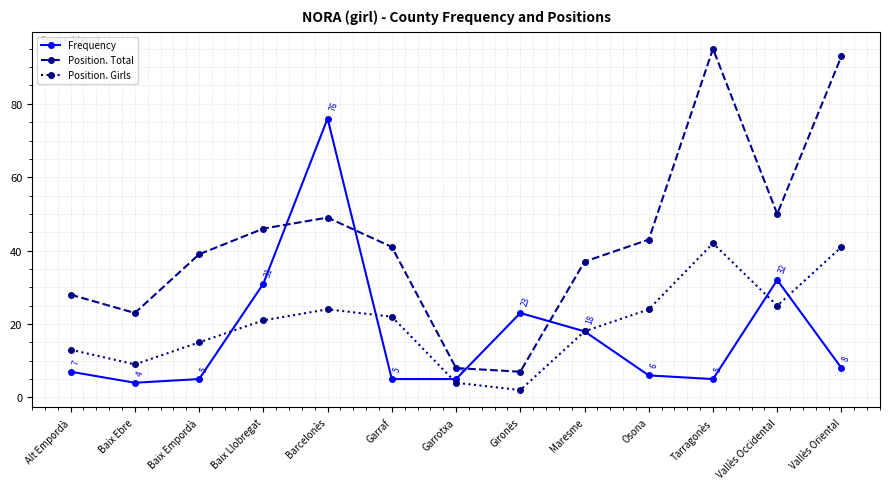

What position from the right is Maresme?

5